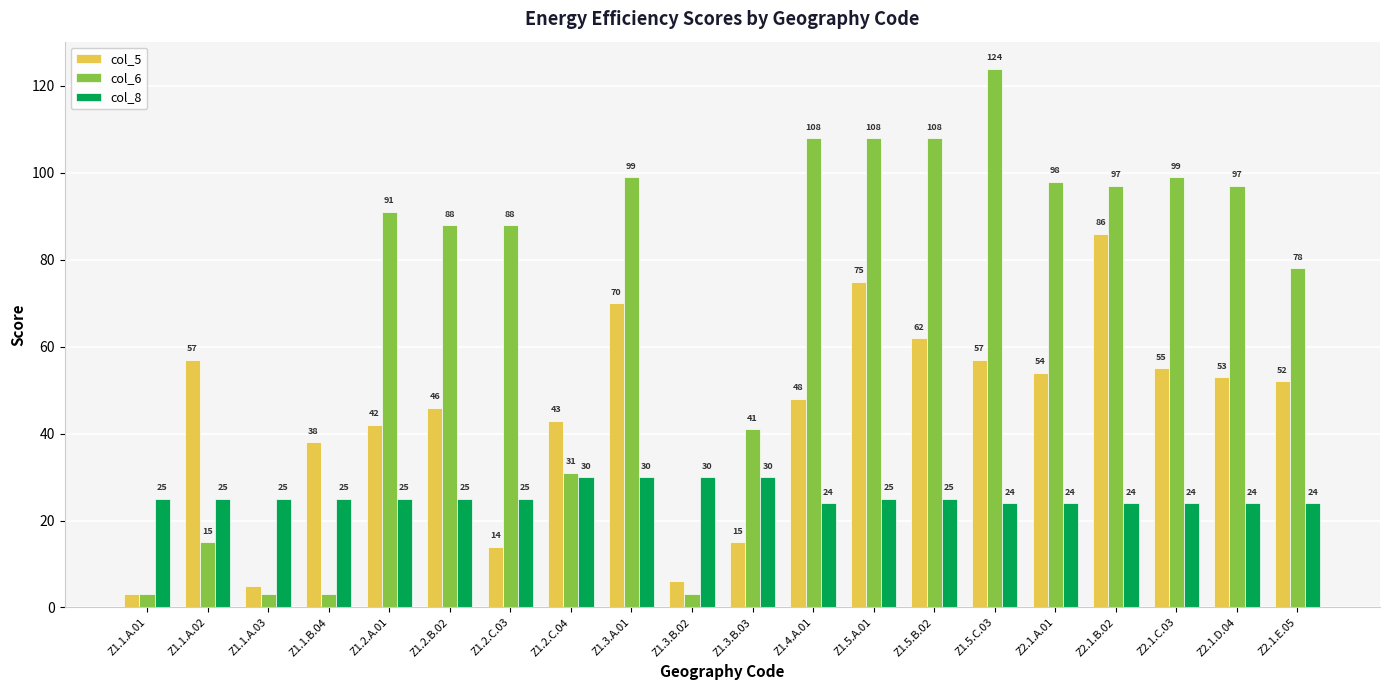

What is the sum of the col_5 values at Z1.5.A.01 and Z1.3.A.01?

145